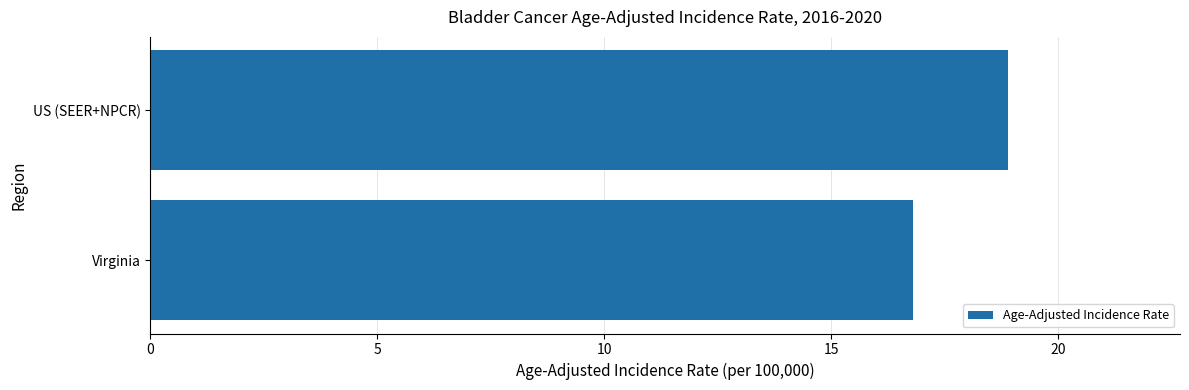

How many values are below 18?

1